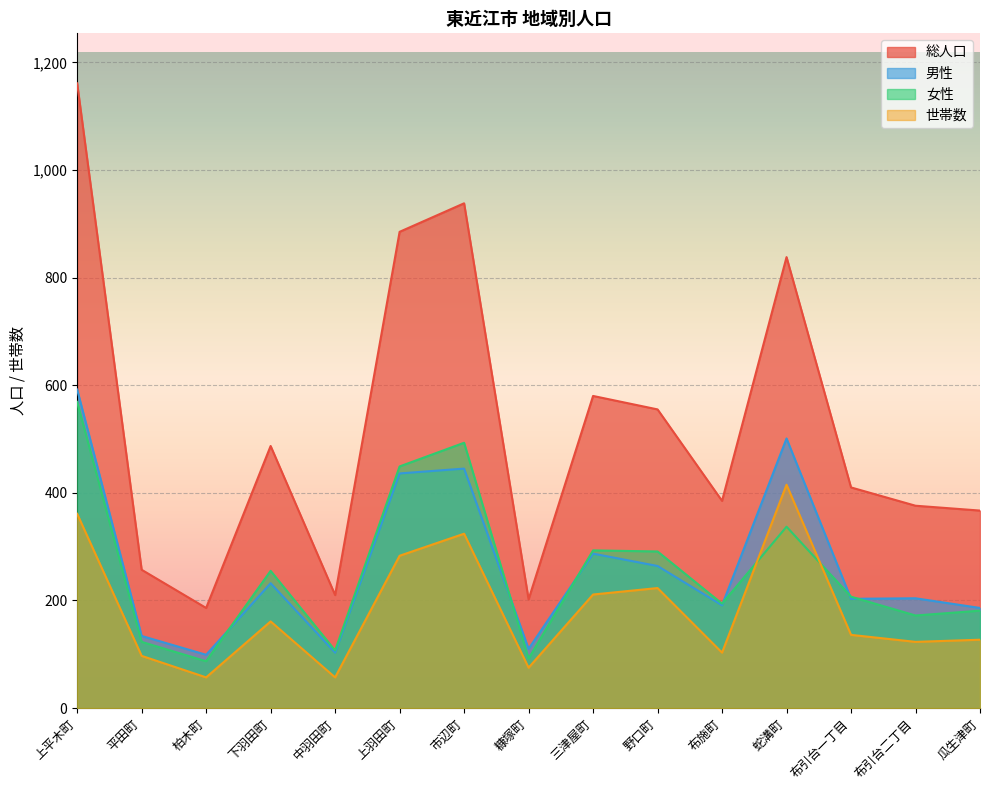

What is the value of the 男性 point at the 10th from the left?

264